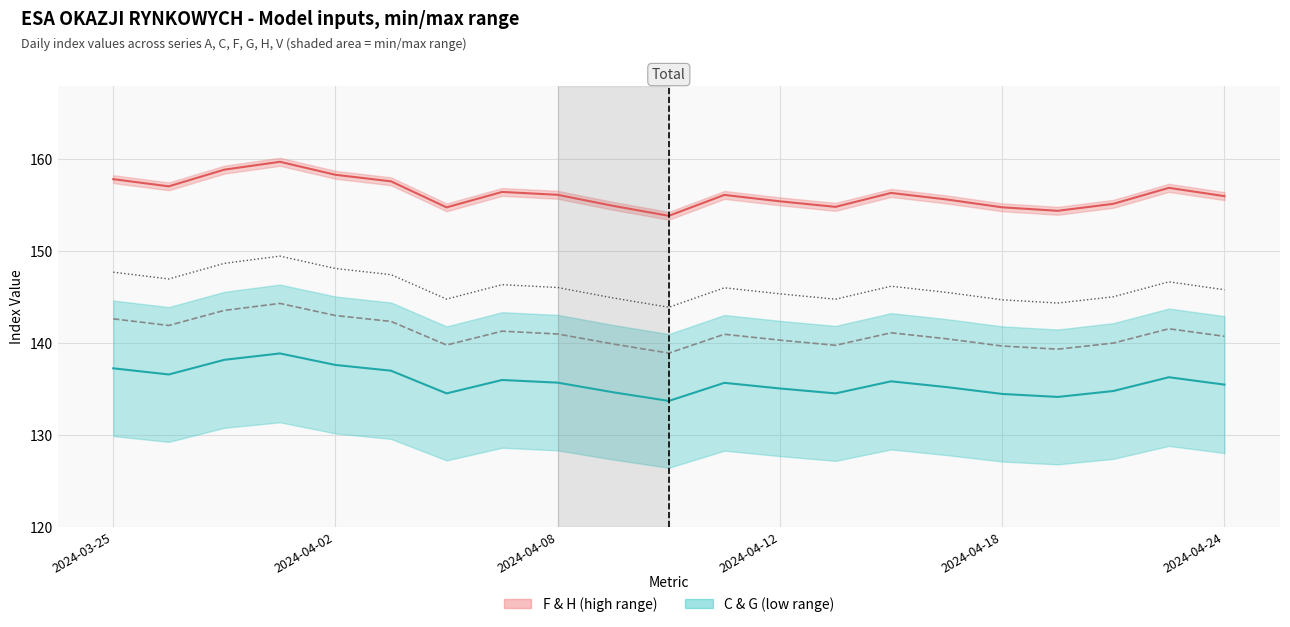

List the series in order of their overall mean, lowest first.

C & G mid, A, V, F & H mid